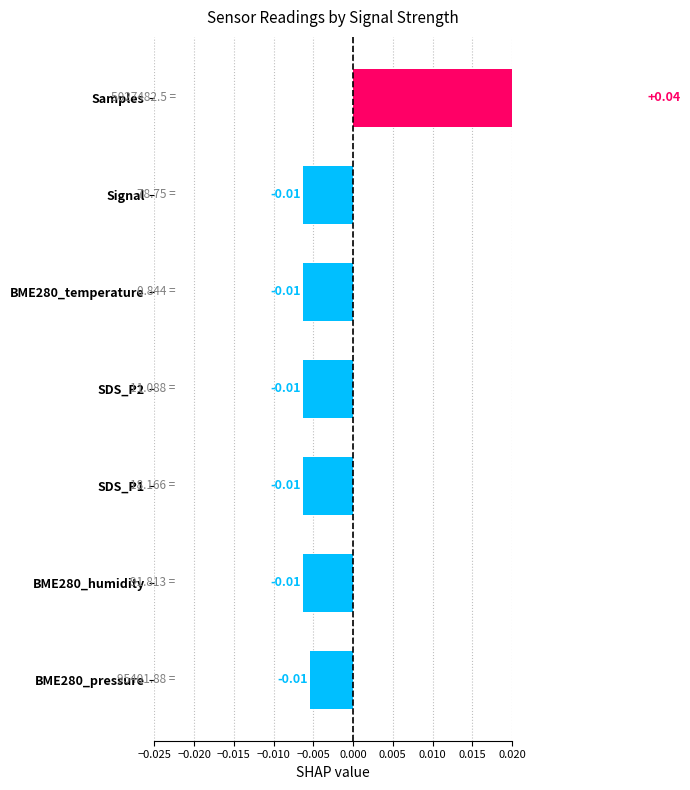

True or false: the data shows -0.0 at SDS_P2.

False